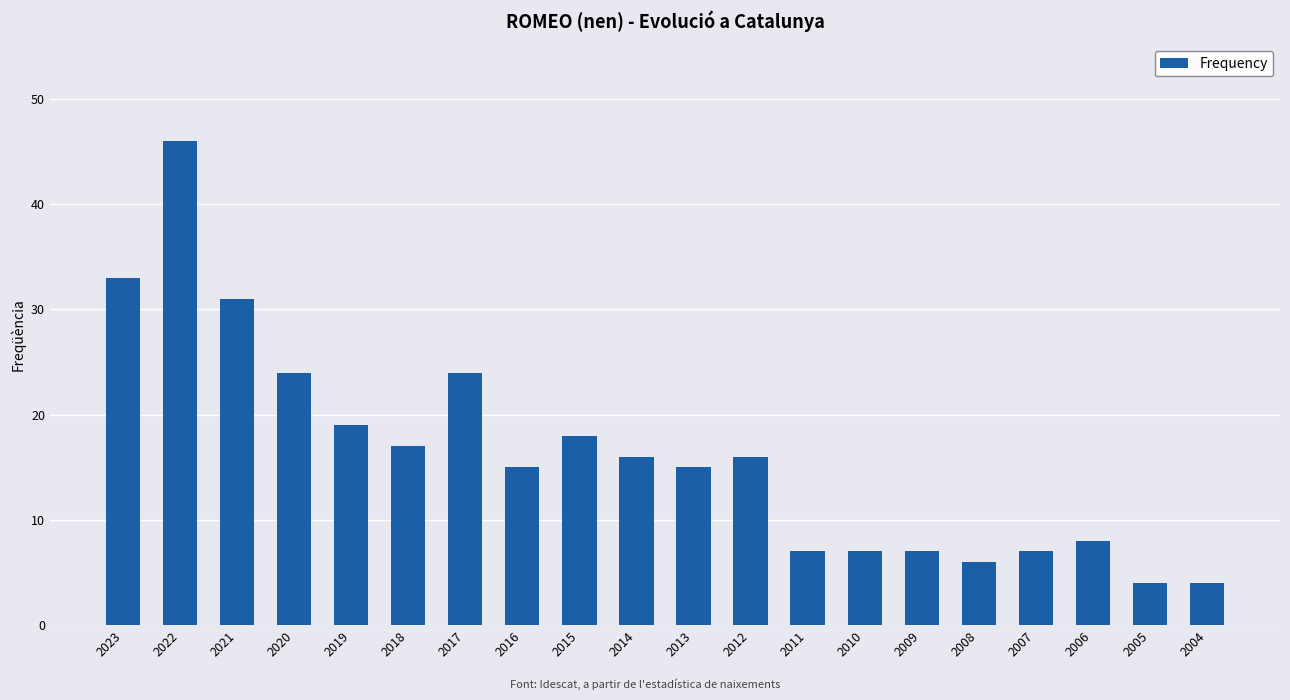

Reading left to right, transcribe all the data shown in this chart.

2023=33	2022=46	2021=31	2020=24	2019=19	2018=17	2017=24	2016=15	2015=18	2014=16	2013=15	2012=16	2011=7	2010=7	2009=7	2008=6	2007=7	2006=8	2005=4	2004=4